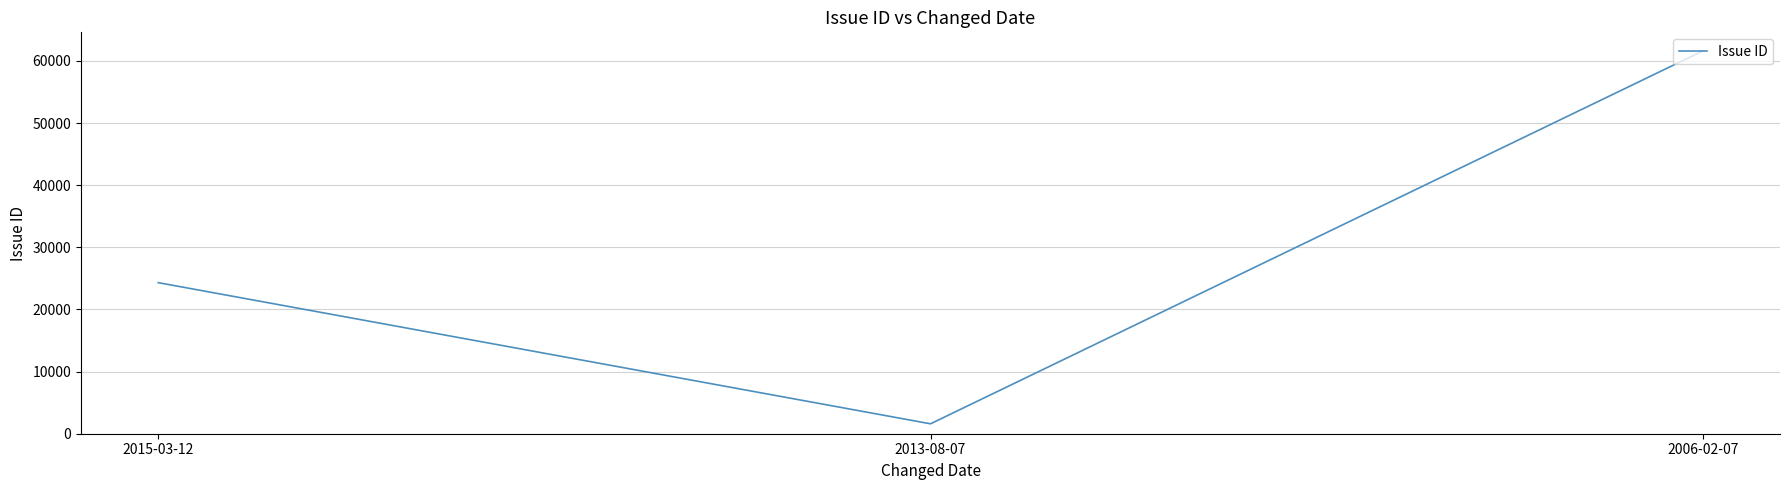

Rank the categories by value from highest to lowest.

2006-02-07, 2015-03-12, 2013-08-07